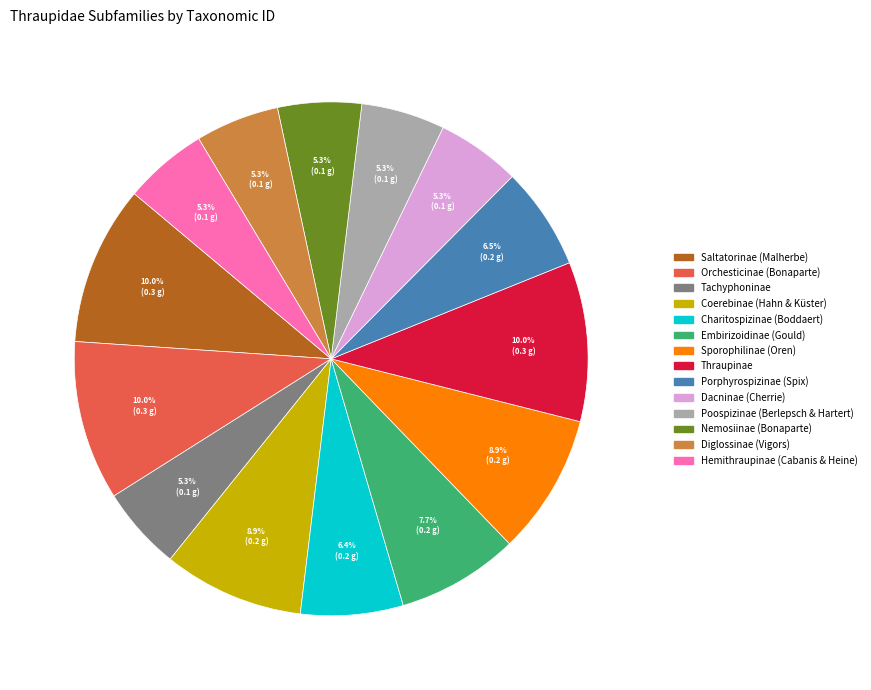

Does Orchesticinae (Bonaparte) account for over 50% of the chart?

No